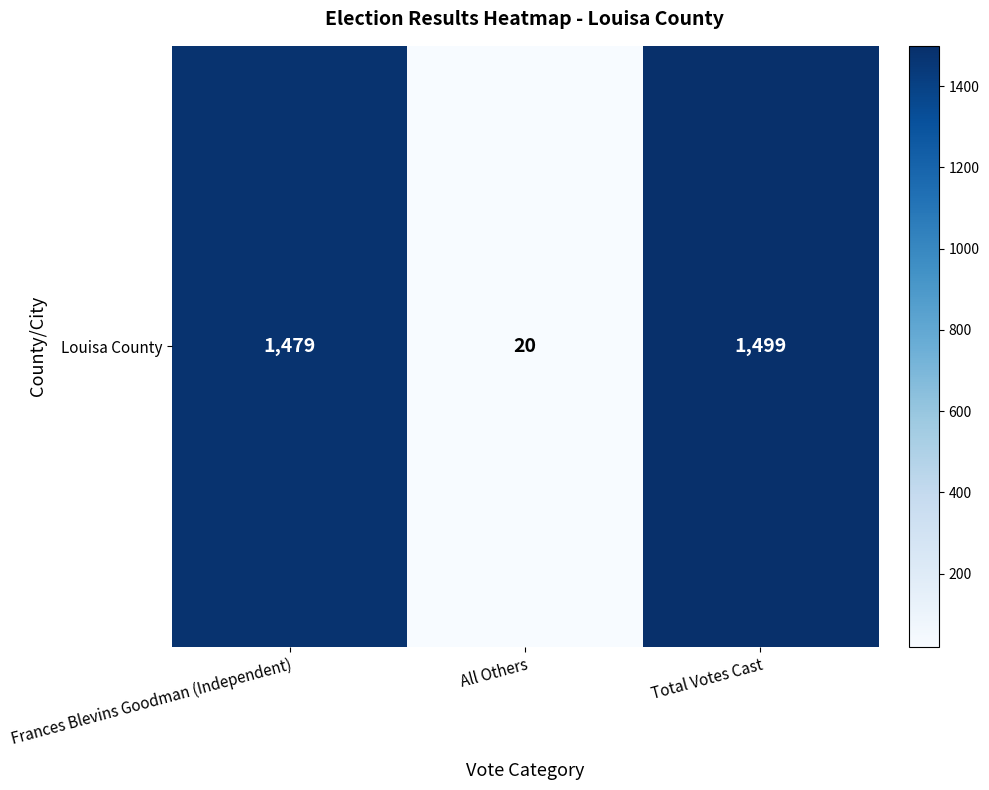

Where does the data first go above 1479?

Total Votes Cast